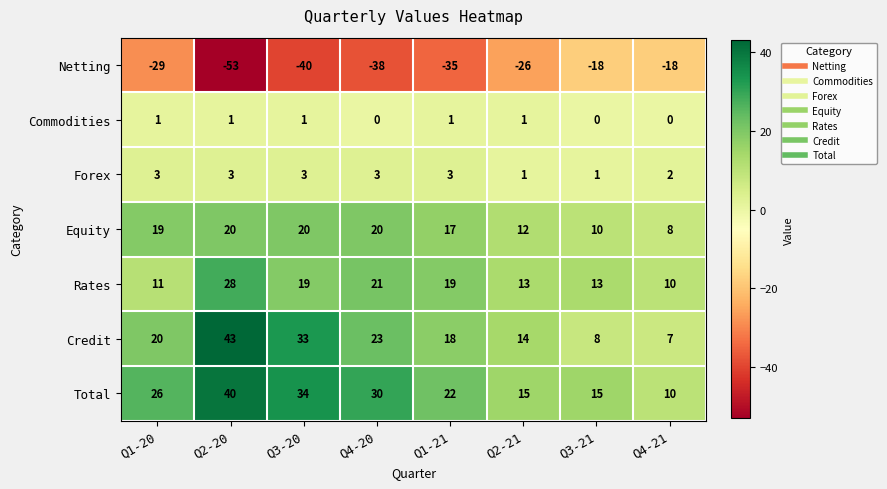

The value of Commodities at Q1-20 is 1. True or false?

True